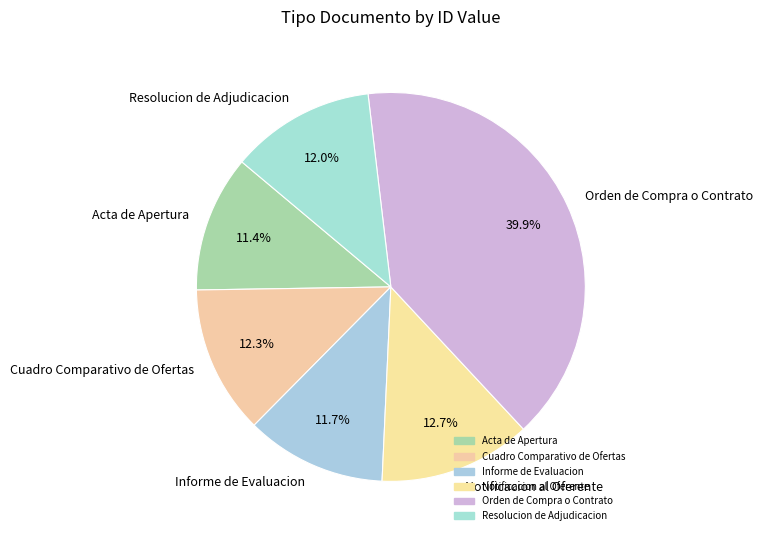

What is the ratio of the value at Resolucion de Adjudicacion to the value at Acta de Apertura?

1.1